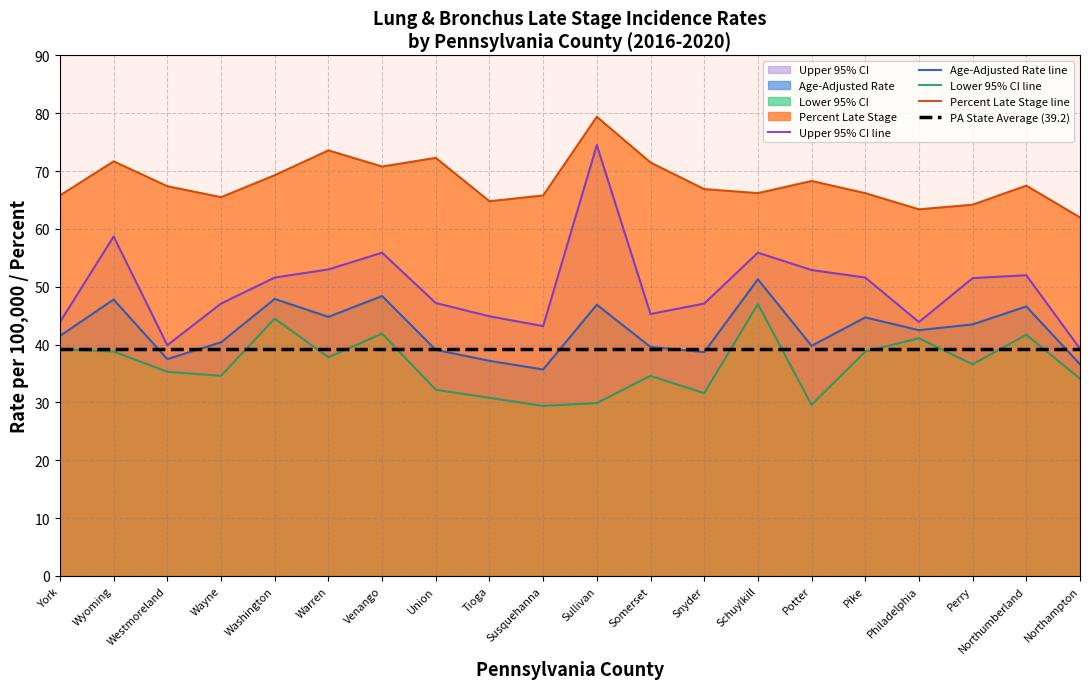

Reading left to right, what are all the values shown in this chart?

Upper 95% CI line: 43.9	58.7	39.9	47.1	51.6	53.0	55.9	47.2	44.9	43.2	74.5	45.3	47.1	55.9	52.9	51.6	43.9	51.5	52.0	39.3
Age-Adjusted Rate line: 41.5	47.8	37.5	40.4	47.9	44.8	48.4	39.1	37.2	35.7	46.9	39.6	38.7	51.3	39.8	44.7	42.5	43.5	46.6	36.6
Lower 95% CI line: 39.2	38.8	35.3	34.6	44.5	37.8	41.9	32.2	30.8	29.4	29.9	34.6	31.6	47.0	29.6	38.8	41.1	36.6	41.7	34.1
Percent Late Stage line: 65.8	71.7	67.4	65.5	69.3	73.6	70.8	72.3	64.8	65.8	79.4	71.5	66.9	66.2	68.3	66.2	63.4	64.2	67.5	62.0
PA State Average (39.2): 39.2	39.2	39.2	39.2	39.2	39.2	39.2	39.2	39.2	39.2	39.2	39.2	39.2	39.2	39.2	39.2	39.2	39.2	39.2	39.2